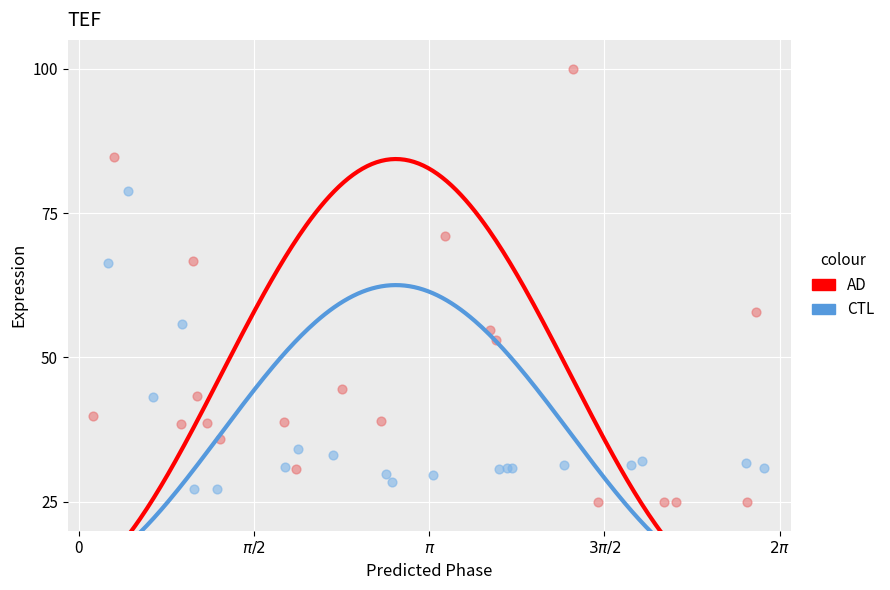

Which series contains the highest Y value?

AD